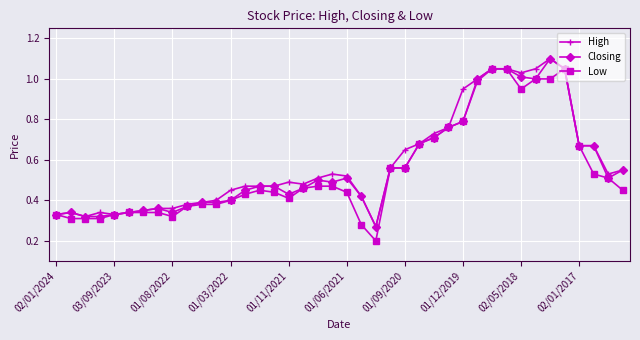

At how many categories does at least one series exceed 0?

40